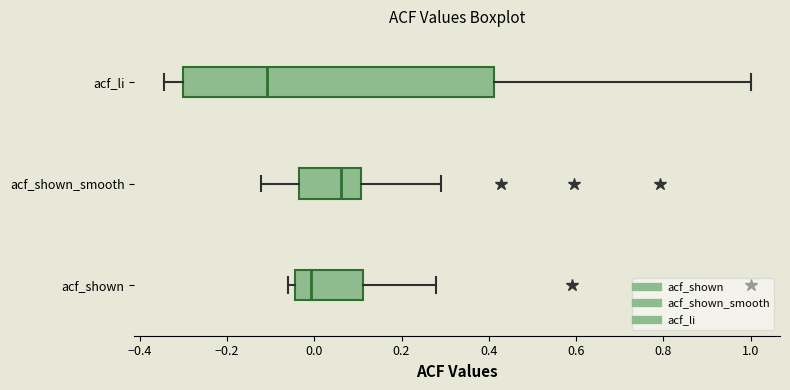

Reading bottom to top, read every box against the x-axis: the position of its median line, the range the box covers, and the ends of its whiskers. The values are not printed on the chart, so give them approximately, as read against the axis.

acf_shown: median 0.00, box -0.04 to 0.12, whiskers -0.06 to 0.28
acf_shown_smooth: median 0.06, box -0.04 to 0.10, whiskers -0.12 to 0.30
acf_li: median -0.10, box -0.30 to 0.42, whiskers -0.34 to 1.00